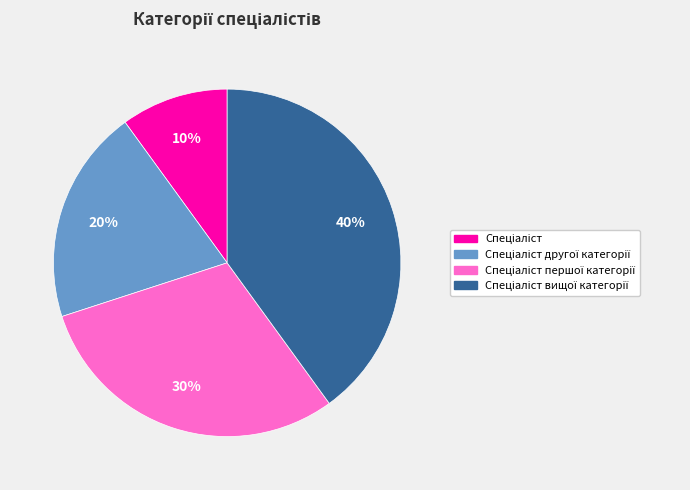

Does any single category account for the majority?

No